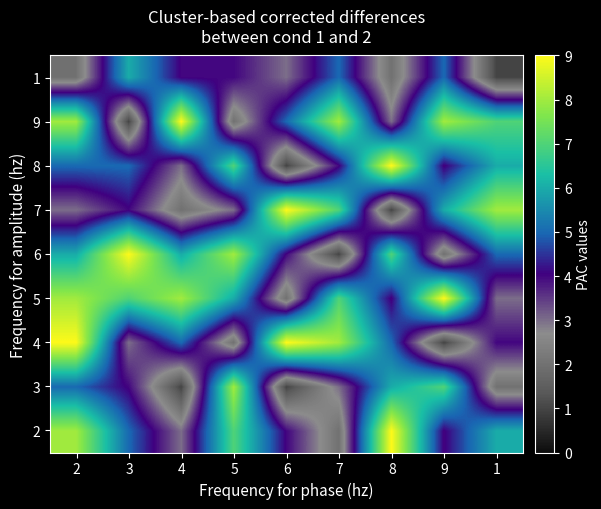

Which category has the lowest value across all series?

4